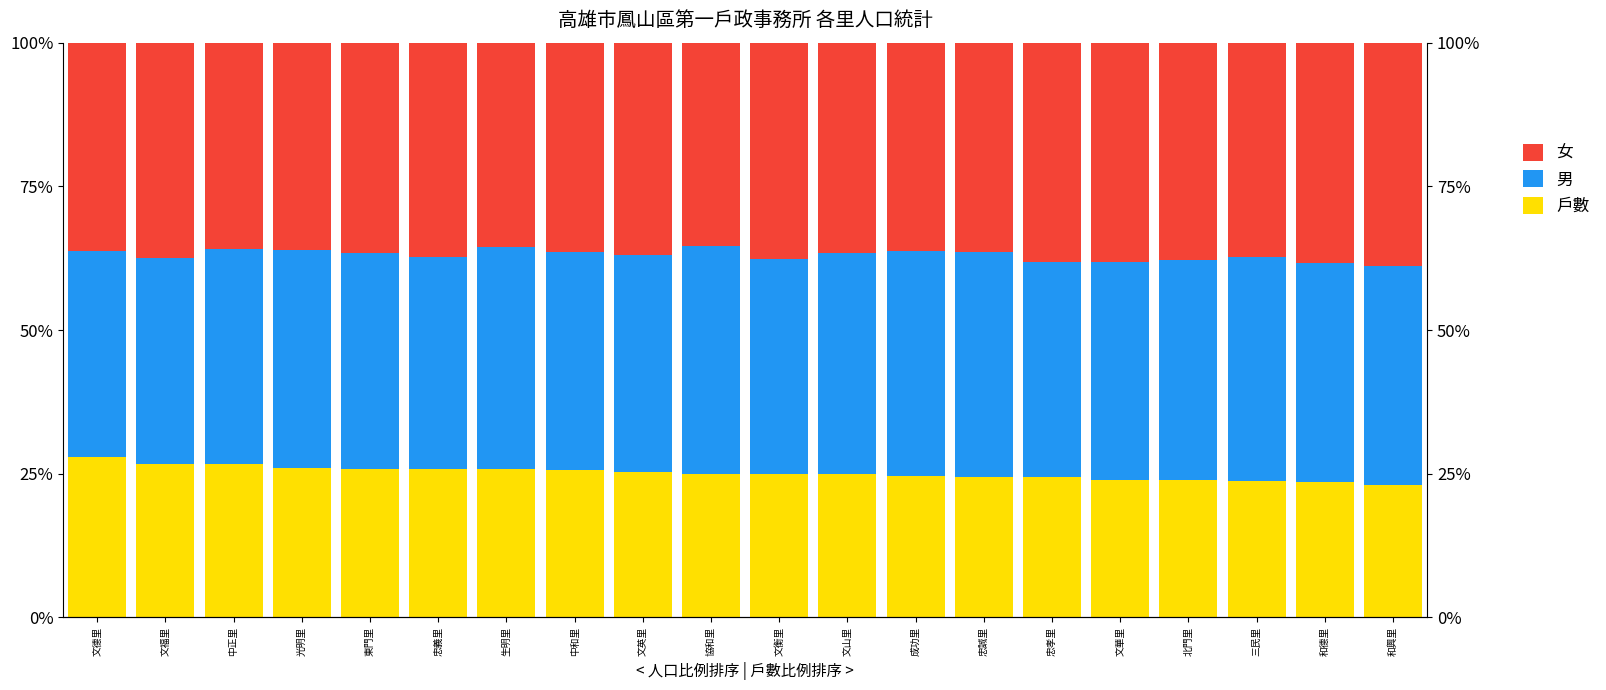

How many values in the 女 series exceed 36?

17